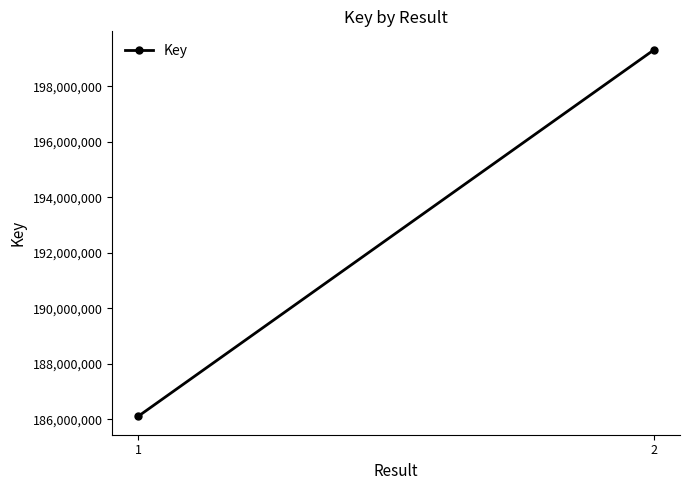

Rank the categories by value from lowest to highest.

1, 2